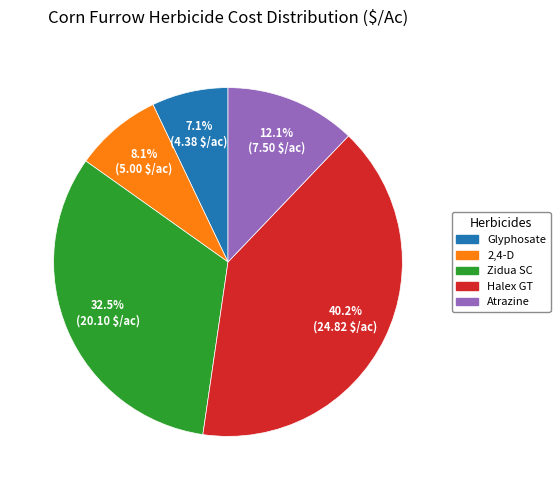

What percentage do 2,4-D and Zidua SC together represent?

40.6%